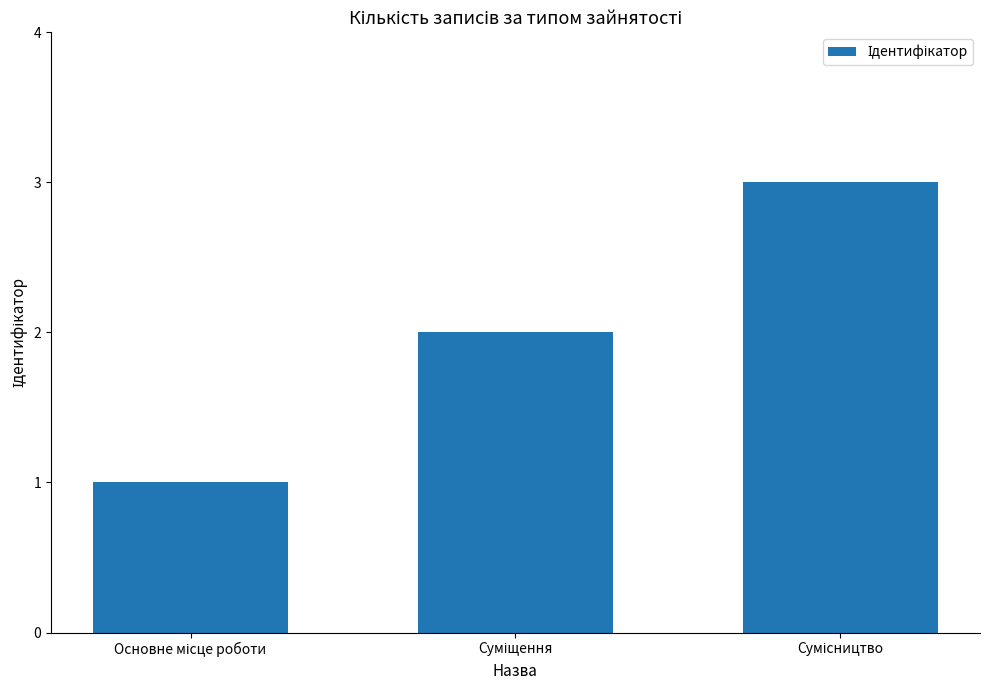

Reading right to left, extract all data points from this chart.

3	2	1